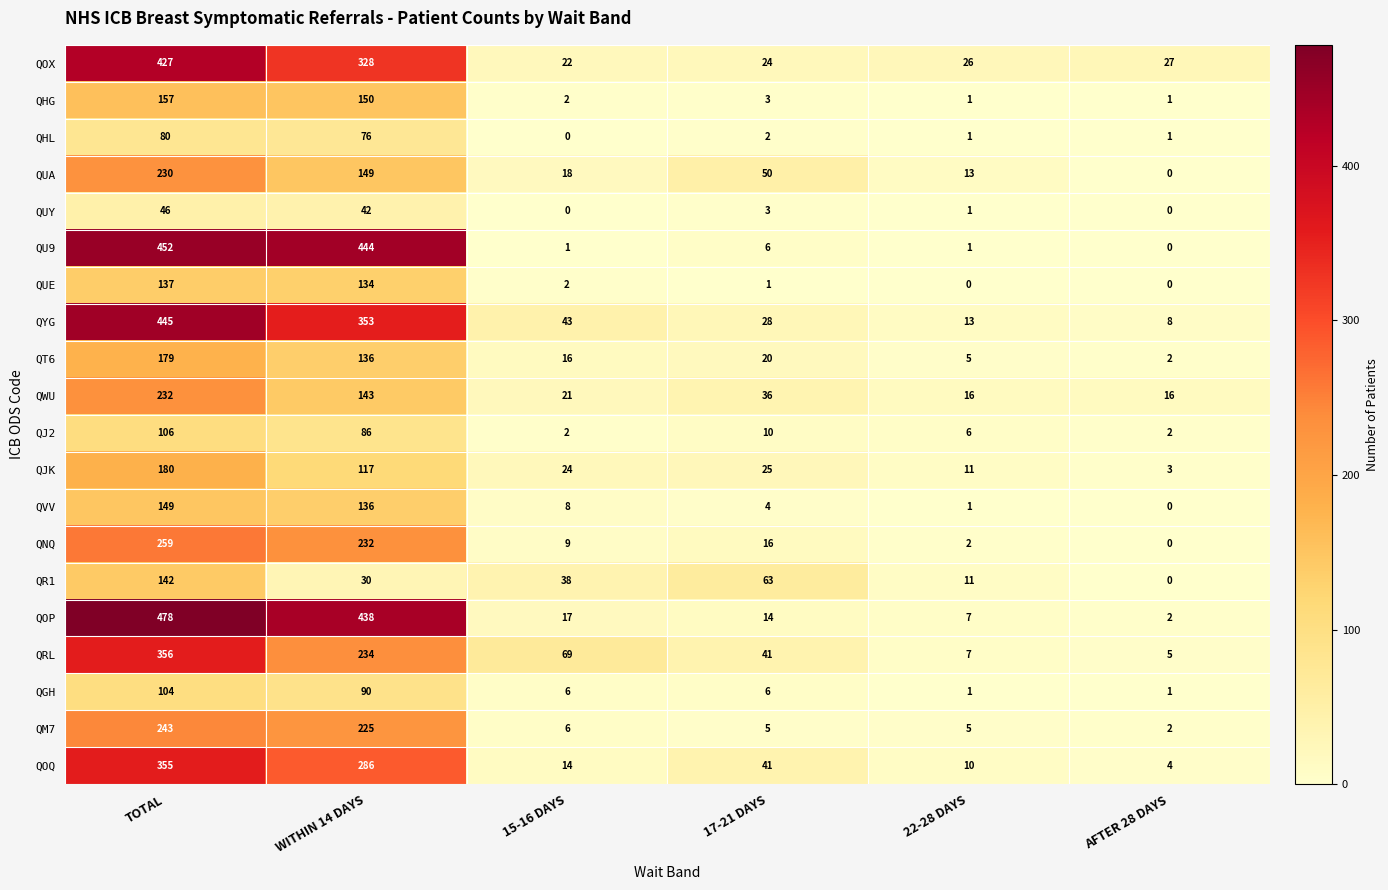

Which category has the highest value in the QU9 series?

TOTAL